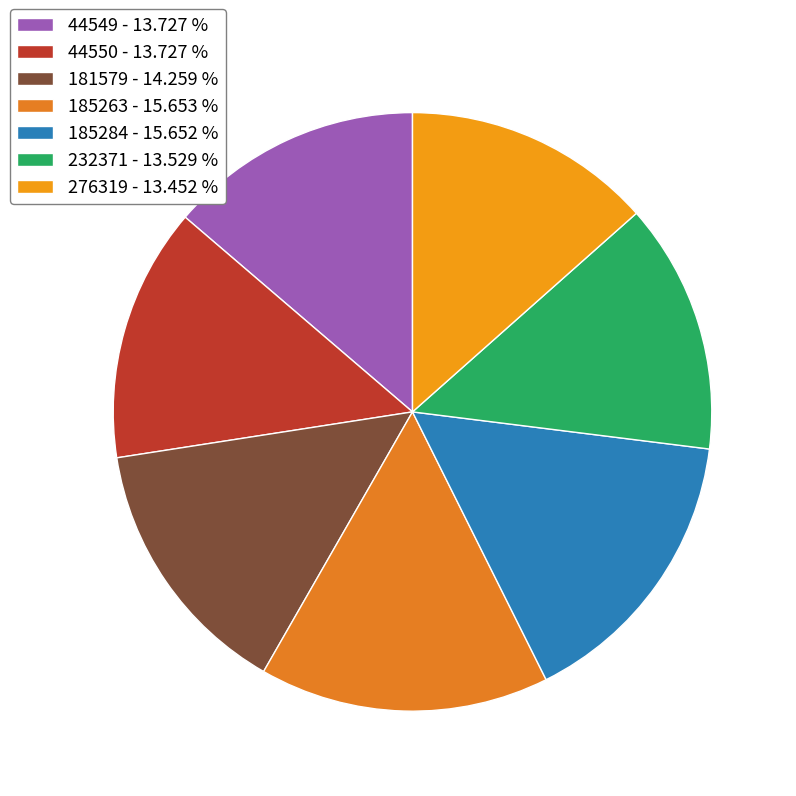

How many slices are in this pie chart?

7